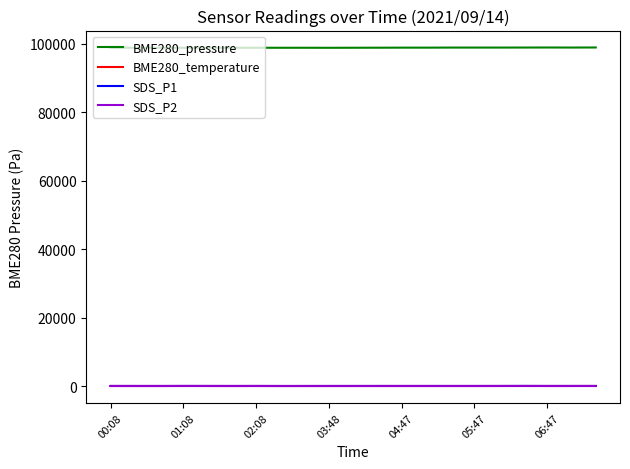

What is the greatest value displayed?

98874.1